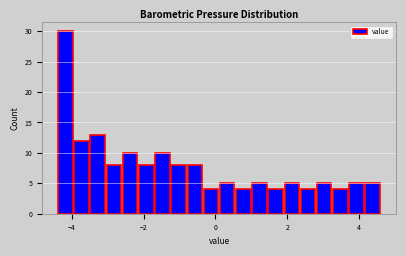

Around what value on the x-axis is the tallest bar? Give the approximate position of its centre, as read against the axis.

-4.2